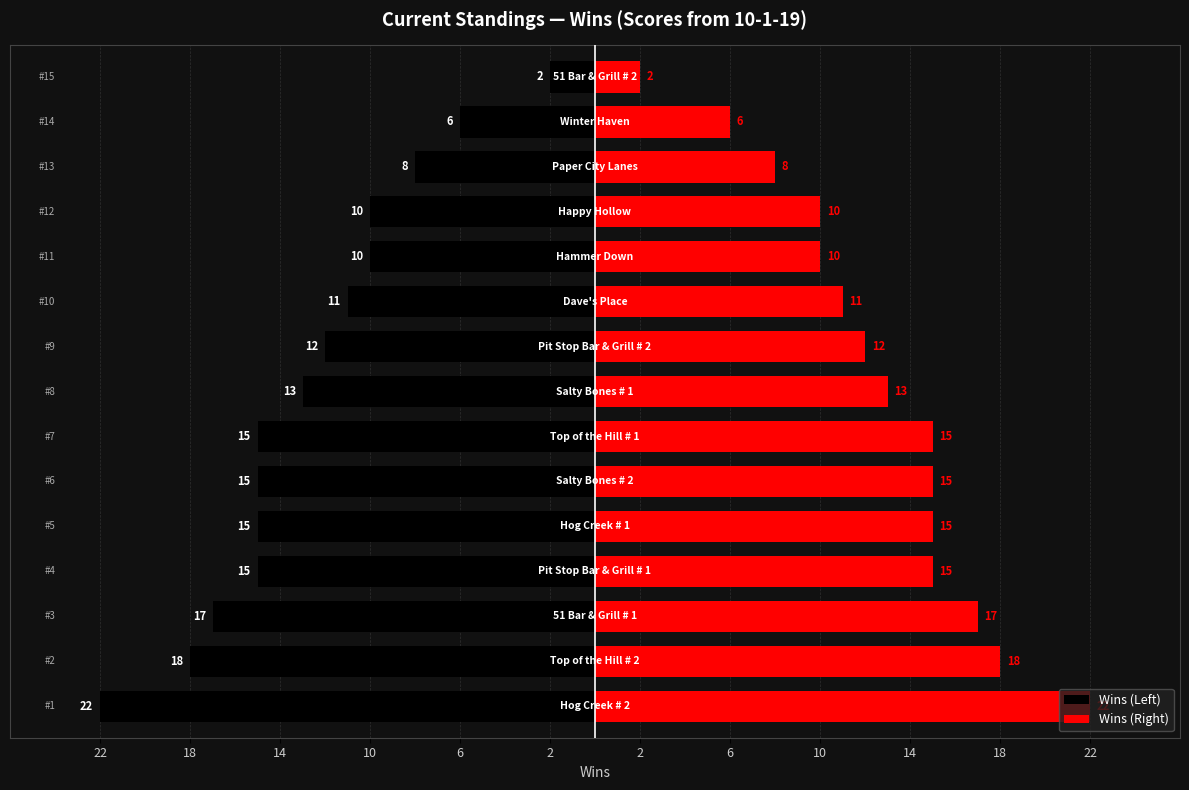

What is the difference between the maximum and second lowest values in the Wins (Left) series?

16